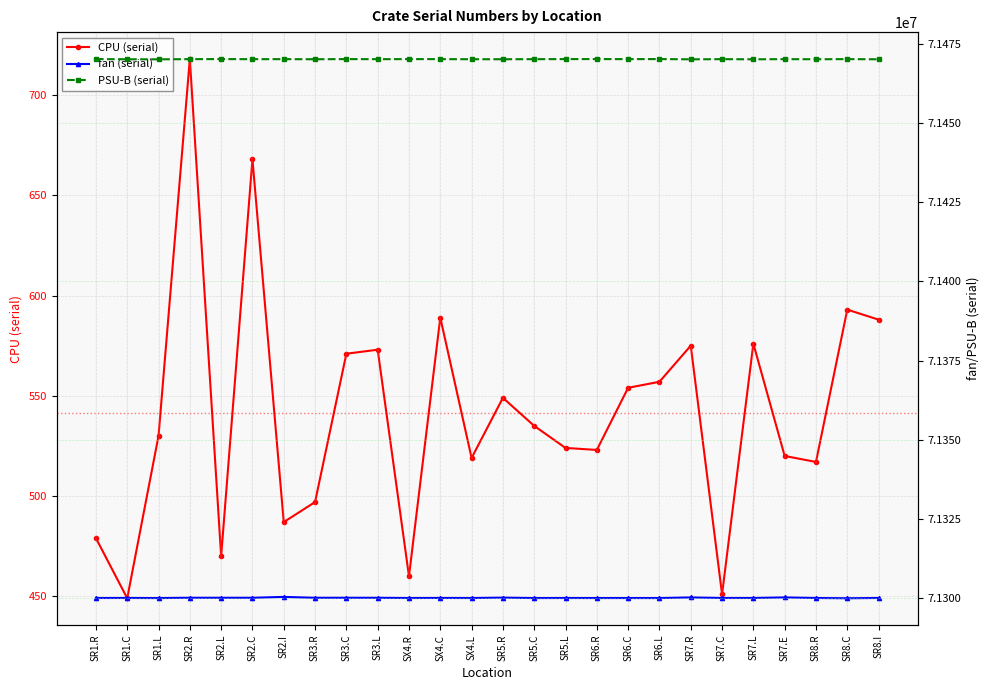

At which category does CPU (serial) reach its first local valley?

SR1.C